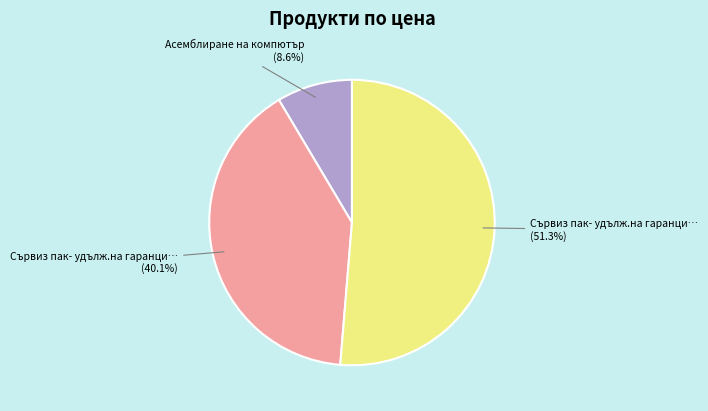

Is there a majority slice in this chart?

Yes